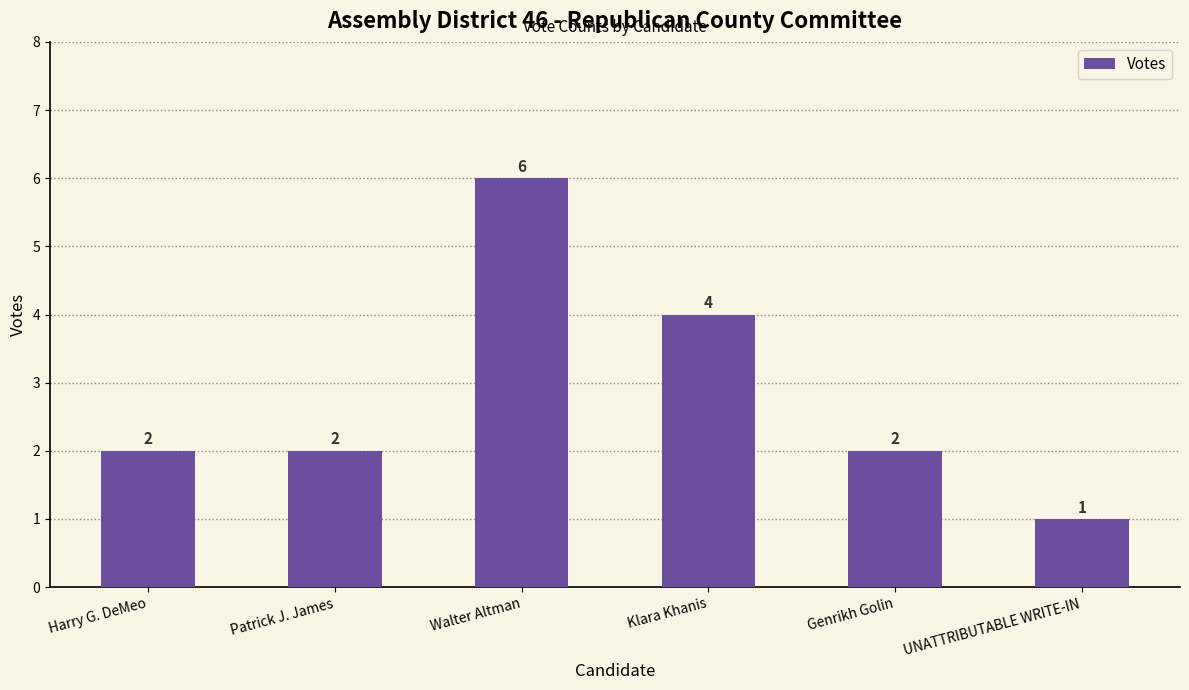

Count the values in the range 2 to 4.

4